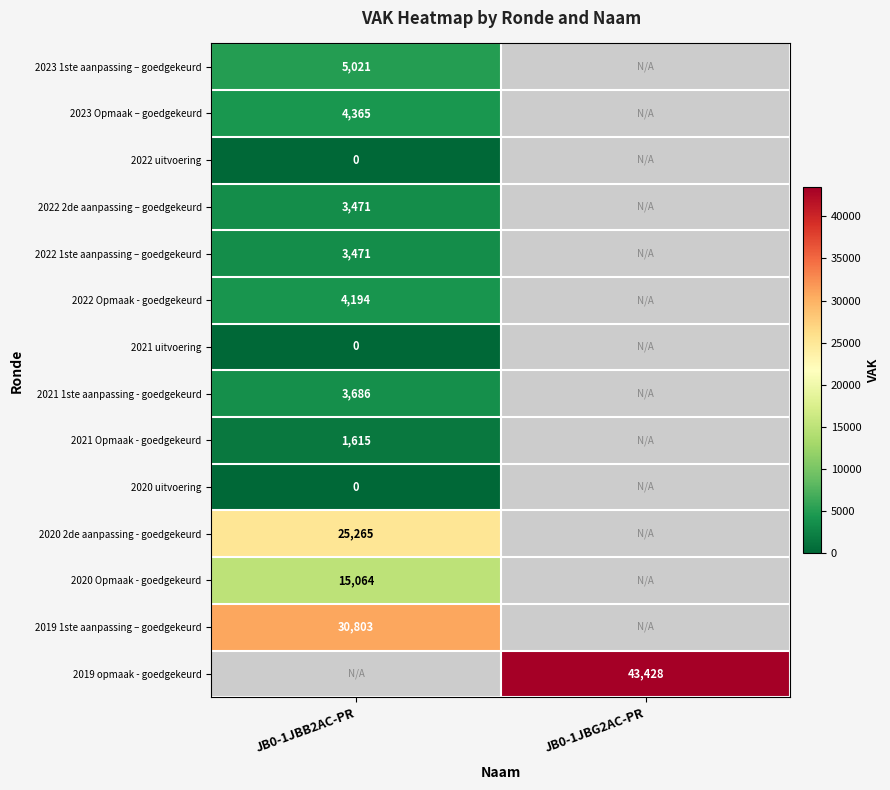

Is it true that 2022 2de aanpassing – goedgekeurd equals 3471 at JB0-1JBB2AC-PR?

True